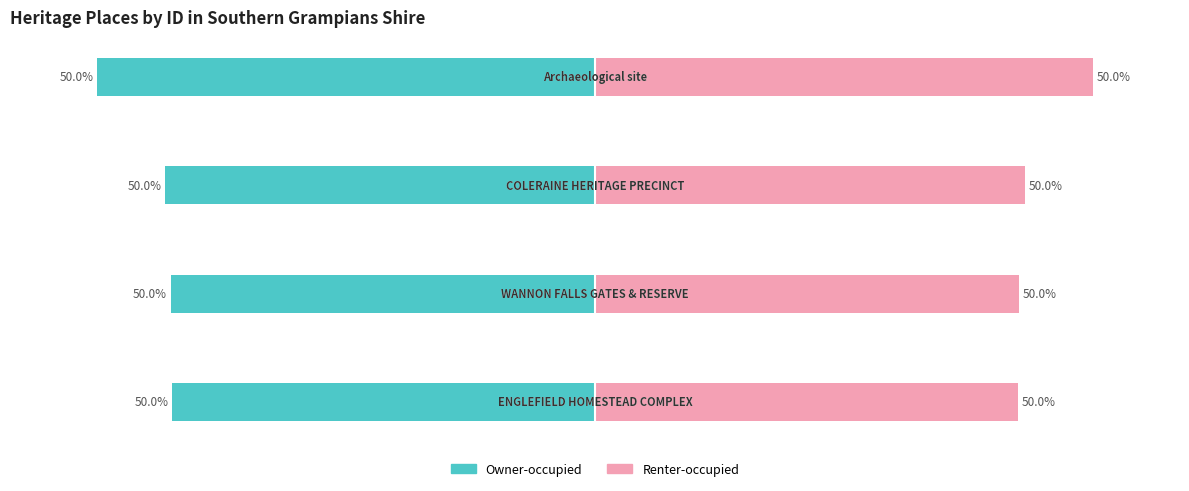

How many groups of bars are there?

4